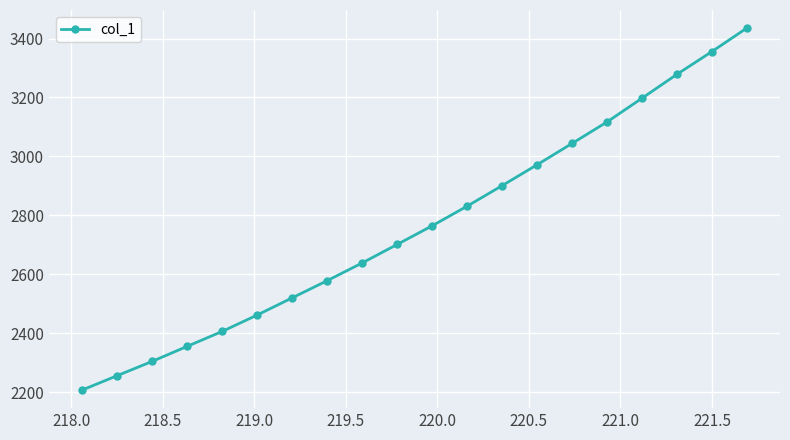

What is the value of the 4th point from the left?

2354.9